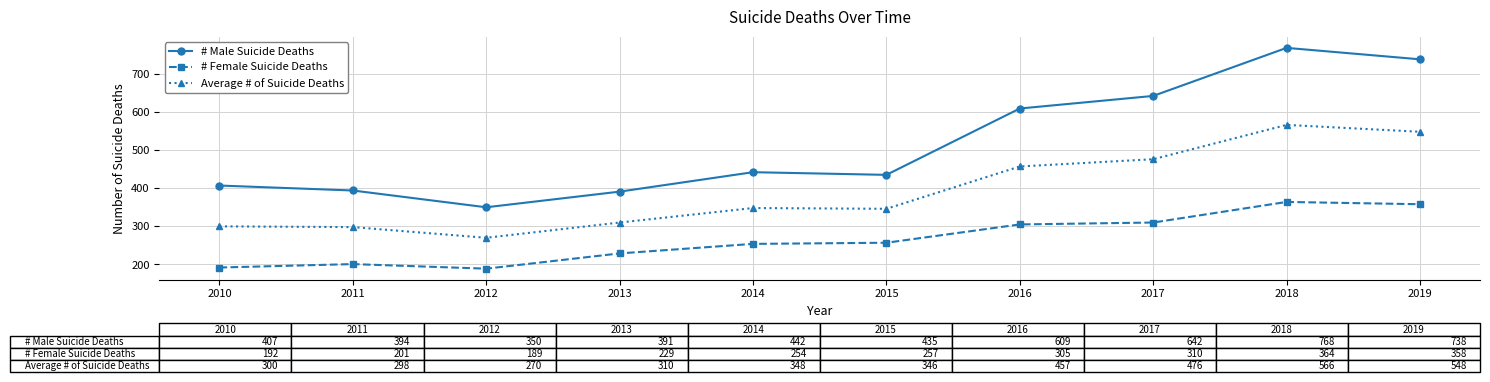

Is it true that Average # of Suicide Deaths equals 139 at 2013?

False